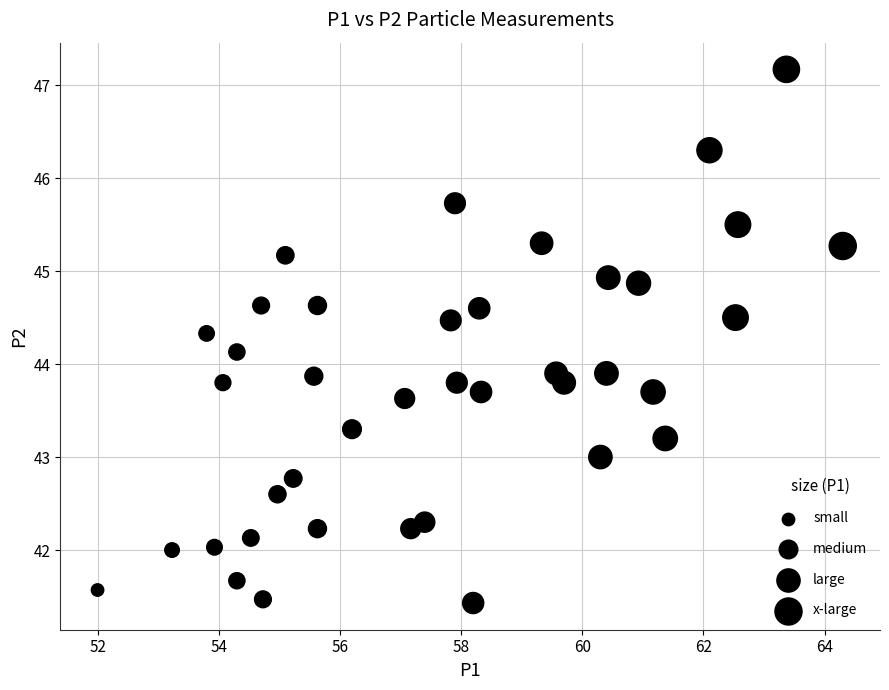

What is the range of X values (max minus min)?

12.3